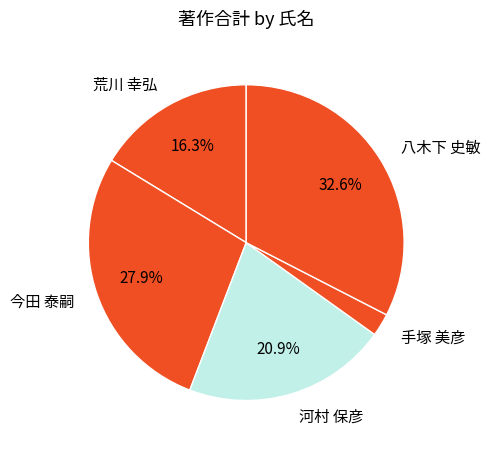

To the nearest percent, what is the combined percentage of 今田 泰嗣 and 河村 保彦?

49%